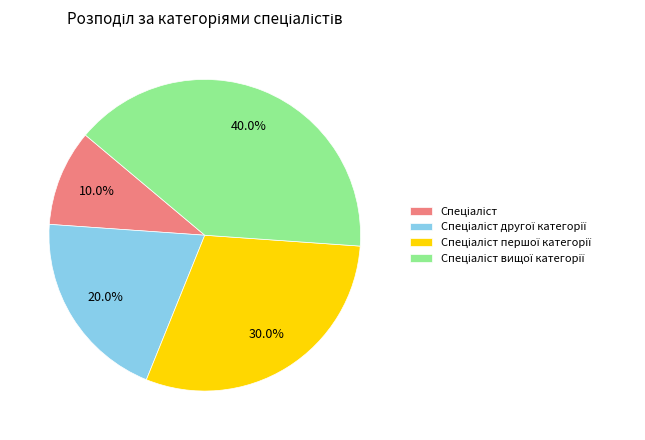

Does any single category account for the majority?

No